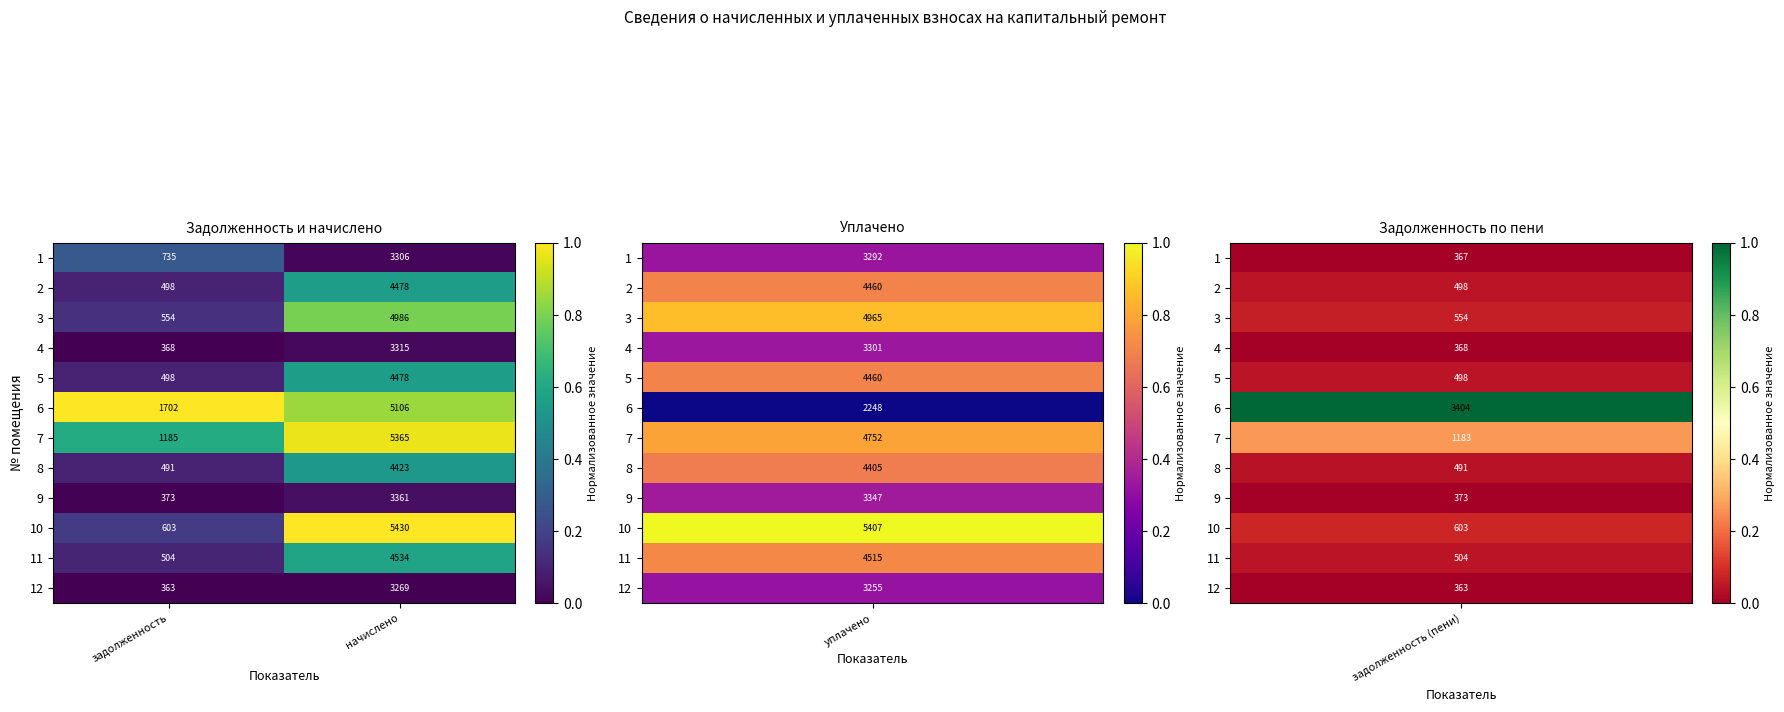

Reading left to right, extract all data points from this chart.

1: задолженность=735	начислено=3306
2: задолженность=498	начислено=4478
3: задолженность=554	начислено=4986
4: задолженность=368	начислено=3315
5: задолженность=498	начислено=4478
6: задолженность=1702	начислено=5106
7: задолженность=1185	начислено=5365
8: задолженность=491	начислено=4423
9: задолженность=373	начислено=3361
10: задолженность=603	начислено=5430
11: задолженность=504	начислено=4534
12: задолженность=363	начислено=3269